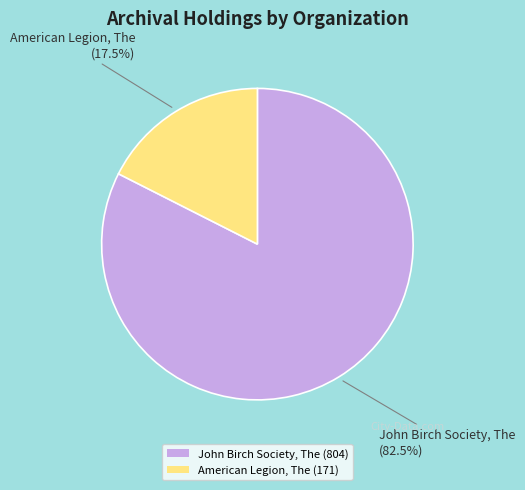

How many slices are in this pie chart?

2